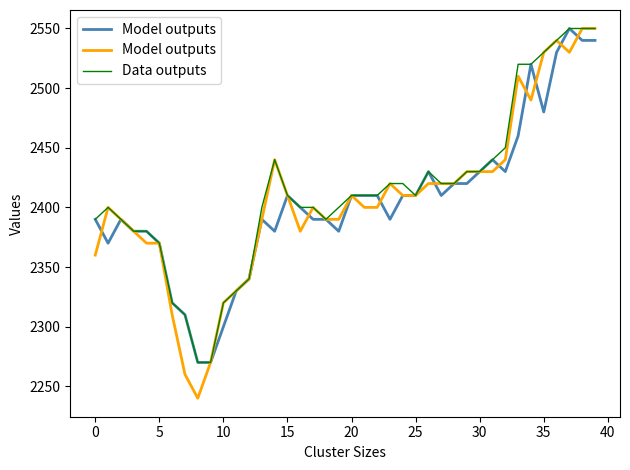

True or false: Model outputs has more than 2 interior local peaks.

True